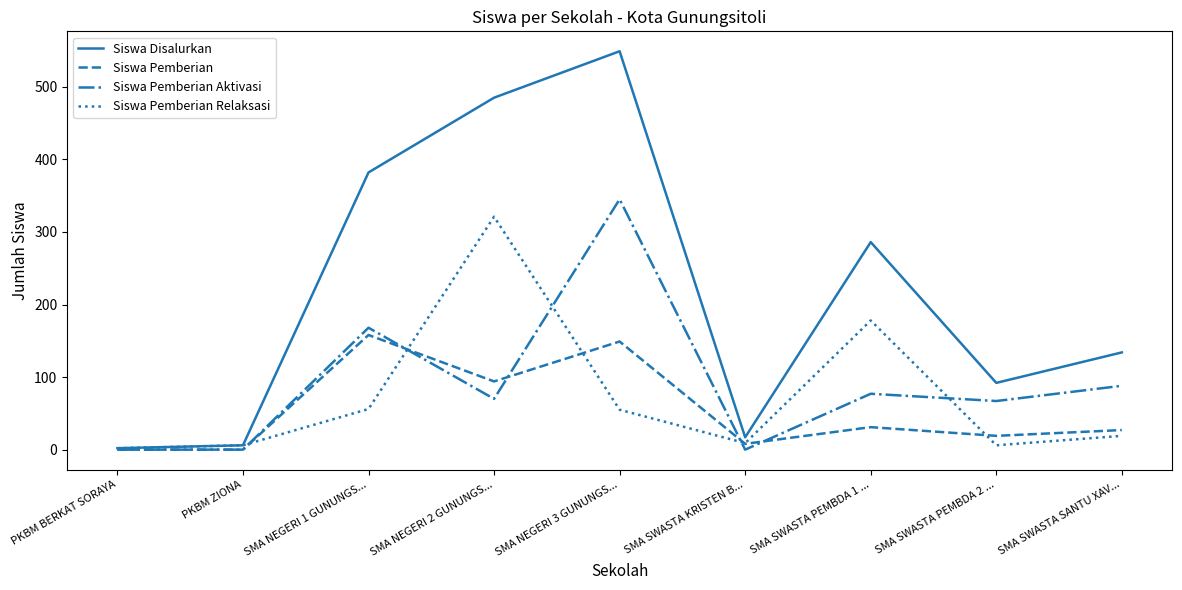

At which label does Siswa Disalurkan first exceed 134?

SMA NEGERI 1 GUNUNGS...